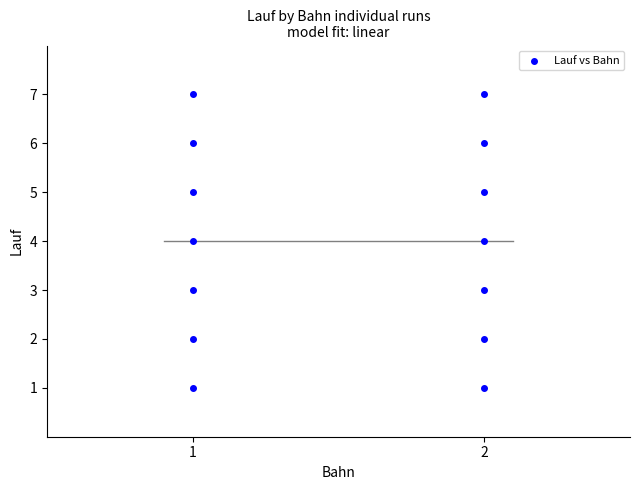

What is the range of Y values (max minus min)?

6